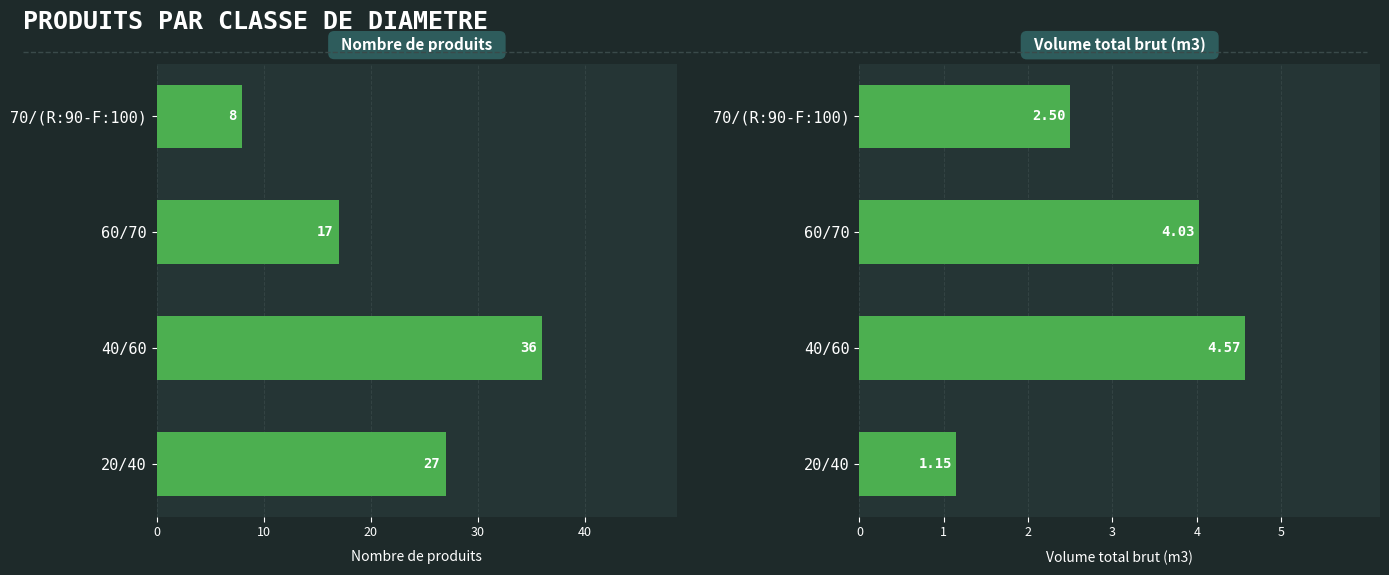

What is the average value of the produit_vtgr series?

3.1